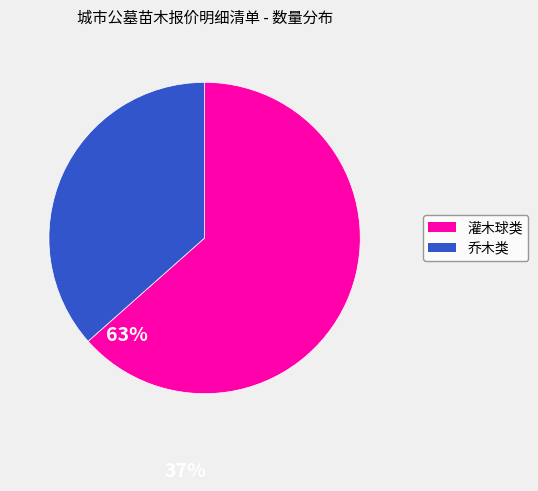

Is there a majority slice in this chart?

Yes